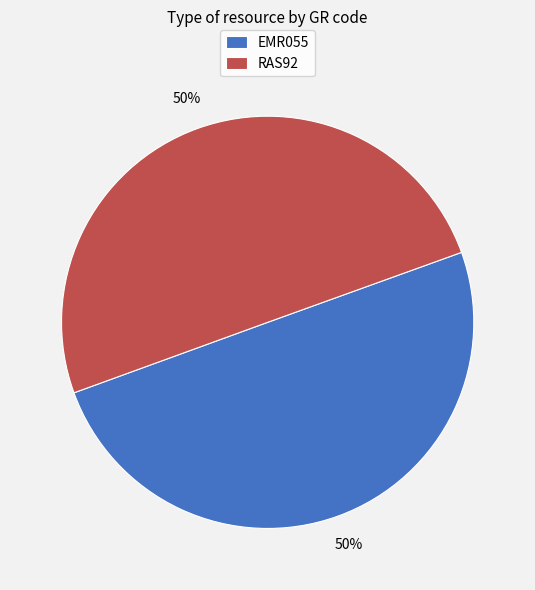

To the nearest percent, what is the average slice percentage?

50%